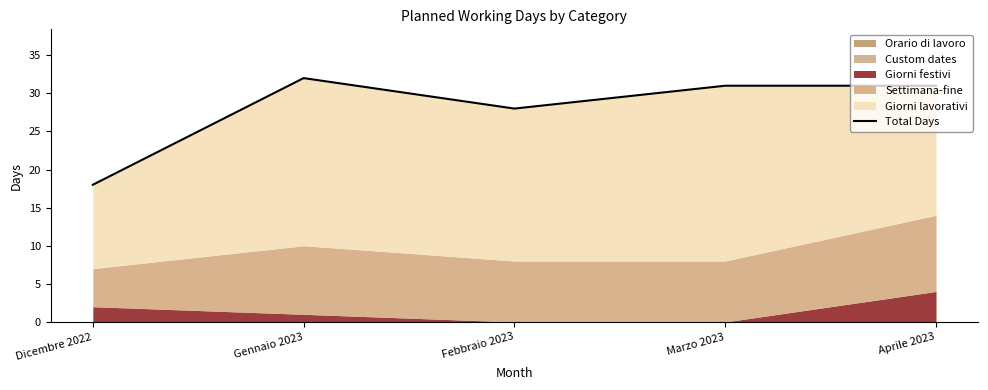

How many lines are shown in the chart?

1